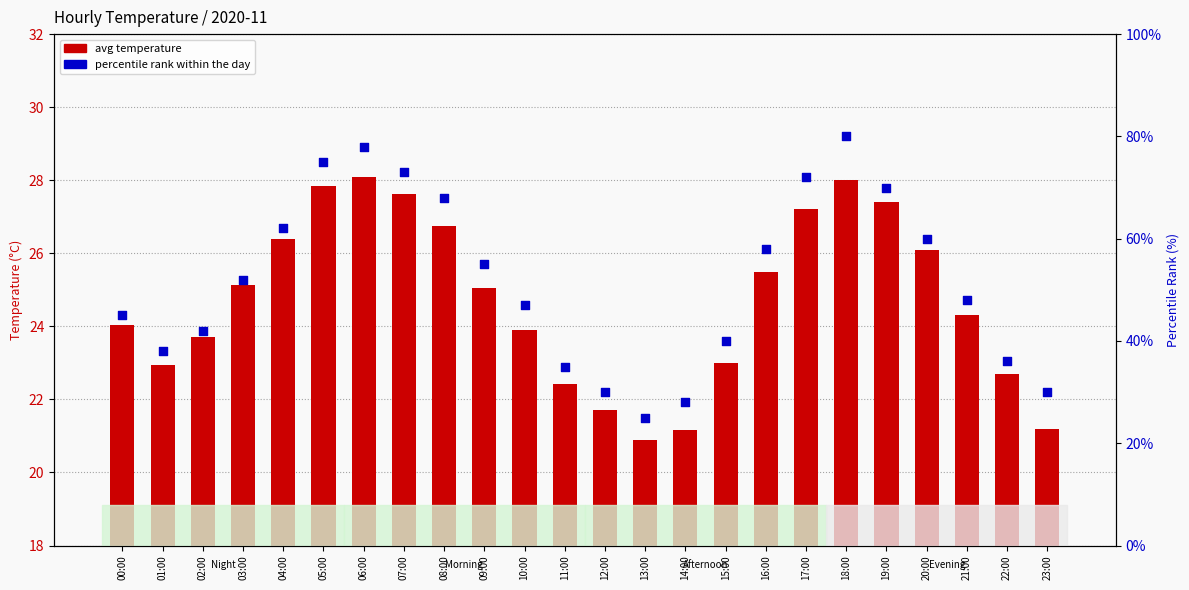

What is the total value across all series at 05:00?

102.8